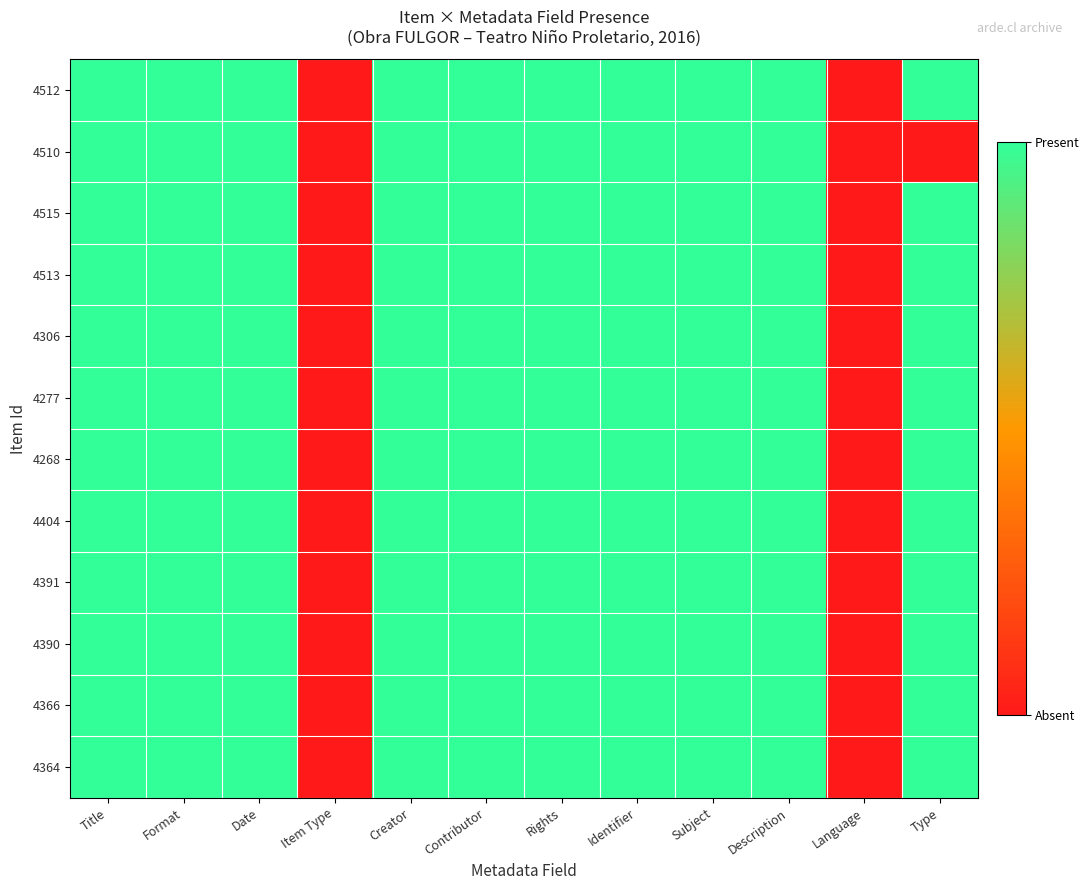

Reading left to right, list all the values displayed in this chart.

4512: Title=1	Format=1	Date=1	Item Type=0	Creator=1	Contributor=1	Rights=1	Identifier=1	Subject=1	Description=1	Language=0	Type=1
4510: Title=1	Format=1	Date=1	Item Type=0	Creator=1	Contributor=1	Rights=1	Identifier=1	Subject=1	Description=1	Language=0	Type=0
4515: Title=1	Format=1	Date=1	Item Type=0	Creator=1	Contributor=1	Rights=1	Identifier=1	Subject=1	Description=1	Language=0	Type=1
4513: Title=1	Format=1	Date=1	Item Type=0	Creator=1	Contributor=1	Rights=1	Identifier=1	Subject=1	Description=1	Language=0	Type=1
4306: Title=1	Format=1	Date=1	Item Type=0	Creator=1	Contributor=1	Rights=1	Identifier=1	Subject=1	Description=1	Language=0	Type=1
4277: Title=1	Format=1	Date=1	Item Type=0	Creator=1	Contributor=1	Rights=1	Identifier=1	Subject=1	Description=1	Language=0	Type=1
4268: Title=1	Format=1	Date=1	Item Type=0	Creator=1	Contributor=1	Rights=1	Identifier=1	Subject=1	Description=1	Language=0	Type=1
4404: Title=1	Format=1	Date=1	Item Type=0	Creator=1	Contributor=1	Rights=1	Identifier=1	Subject=1	Description=1	Language=0	Type=1
4391: Title=1	Format=1	Date=1	Item Type=0	Creator=1	Contributor=1	Rights=1	Identifier=1	Subject=1	Description=1	Language=0	Type=1
4390: Title=1	Format=1	Date=1	Item Type=0	Creator=1	Contributor=1	Rights=1	Identifier=1	Subject=1	Description=1	Language=0	Type=1
4366: Title=1	Format=1	Date=1	Item Type=0	Creator=1	Contributor=1	Rights=1	Identifier=1	Subject=1	Description=1	Language=0	Type=1
4364: Title=1	Format=1	Date=1	Item Type=0	Creator=1	Contributor=1	Rights=1	Identifier=1	Subject=1	Description=1	Language=0	Type=1